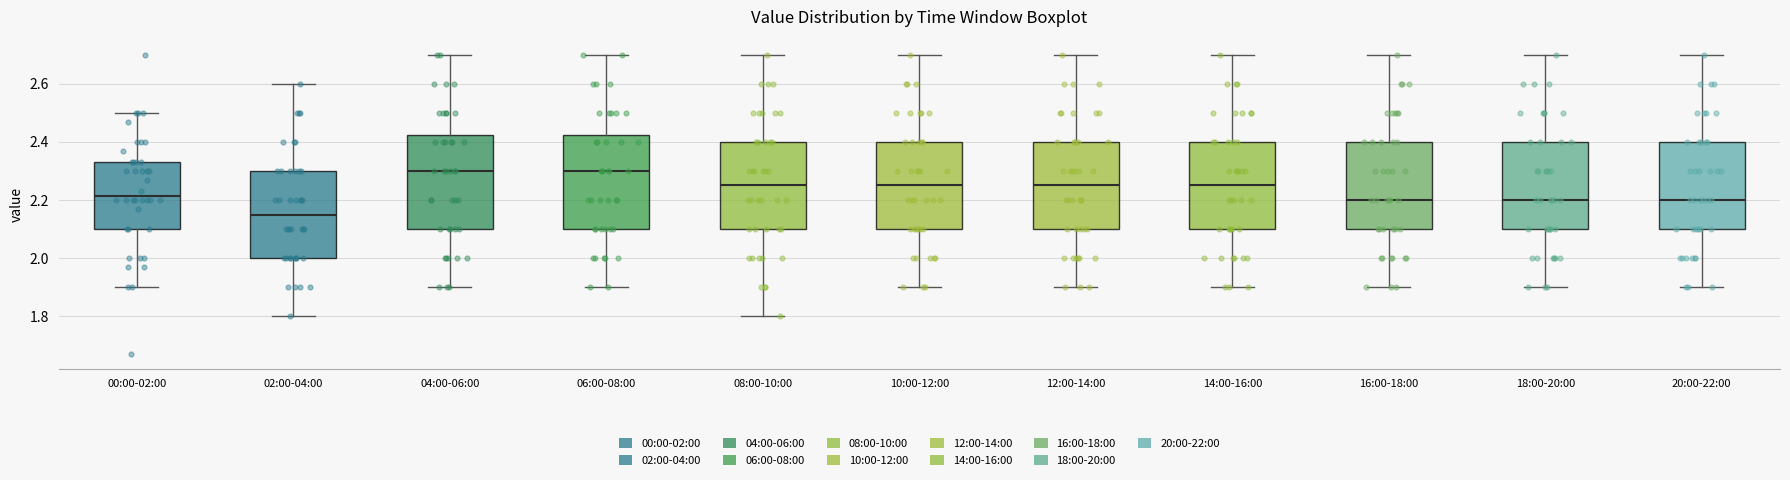

Reading left to right, read every box against the y-axis: the position of its median line, the range the box covers, and the ends of its whiskers. The values are not printed on the chart, so give them approximately, as read against the axis.

00:00-02:00: median 2.22, box 2.10 to 2.34, whiskers 1.90 to 2.50
02:00-04:00: median 2.16, box 2.00 to 2.30, whiskers 1.80 to 2.60
04:00-06:00: median 2.30, box 2.10 to 2.42, whiskers 1.90 to 2.70
06:00-08:00: median 2.30, box 2.10 to 2.42, whiskers 1.90 to 2.70
08:00-10:00: median 2.26, box 2.10 to 2.40, whiskers 1.80 to 2.70
10:00-12:00: median 2.26, box 2.10 to 2.40, whiskers 1.90 to 2.70
12:00-14:00: median 2.26, box 2.10 to 2.40, whiskers 1.90 to 2.70
14:00-16:00: median 2.26, box 2.10 to 2.40, whiskers 1.90 to 2.70
16:00-18:00: median 2.20, box 2.10 to 2.40, whiskers 1.90 to 2.70
18:00-20:00: median 2.20, box 2.10 to 2.40, whiskers 1.90 to 2.70
20:00-22:00: median 2.20, box 2.10 to 2.40, whiskers 1.90 to 2.70